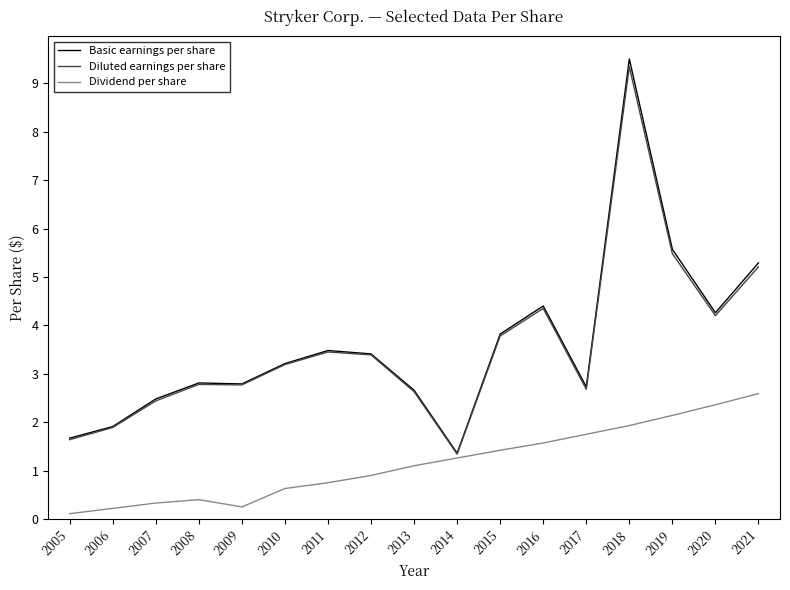

How many values in the Basic earnings per share series exceed 3?

9